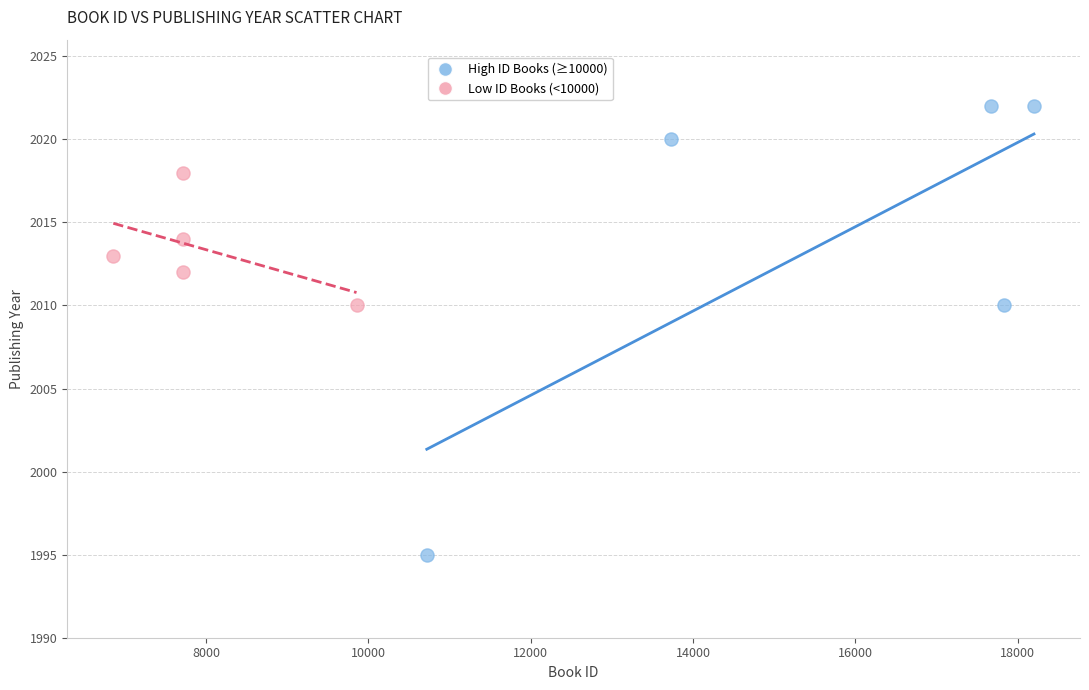

Which series contains the lowest Y value?

High ID Books (≥10000)